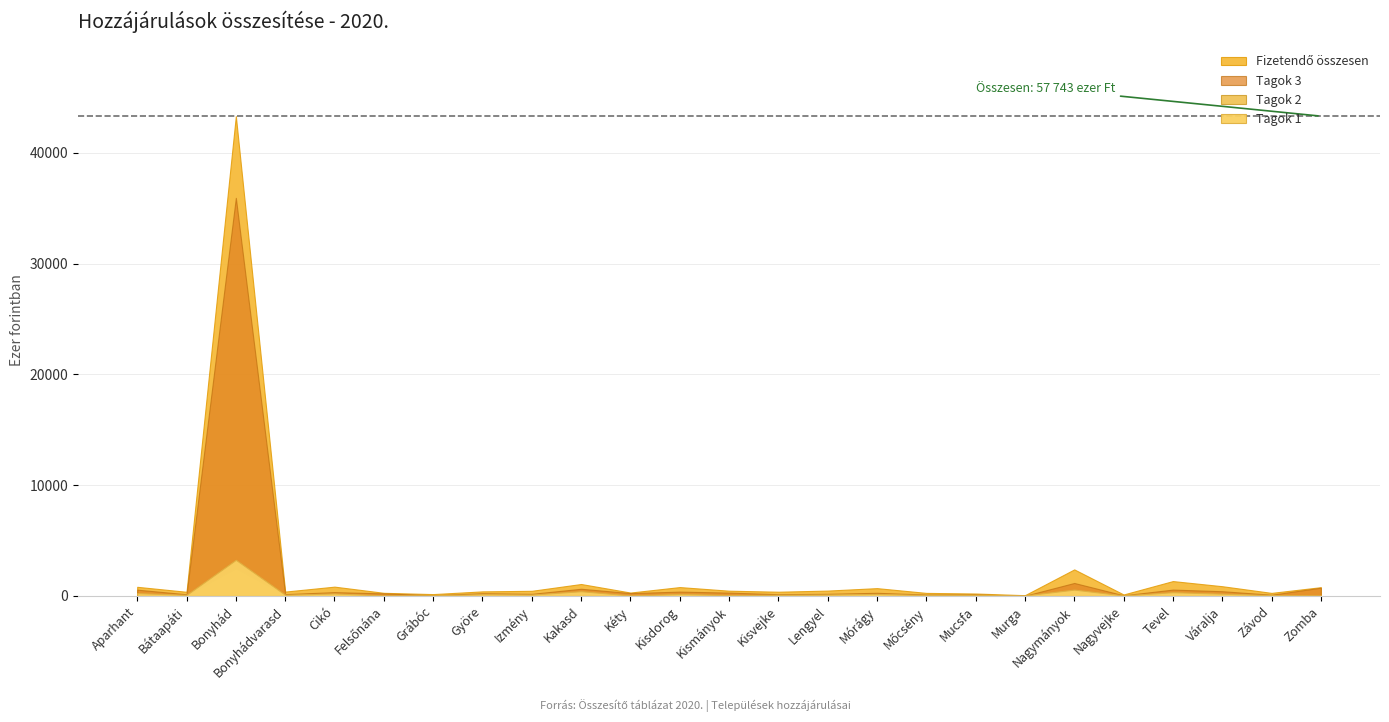

What is the lowest value of the Fizetendő összesen series?

71